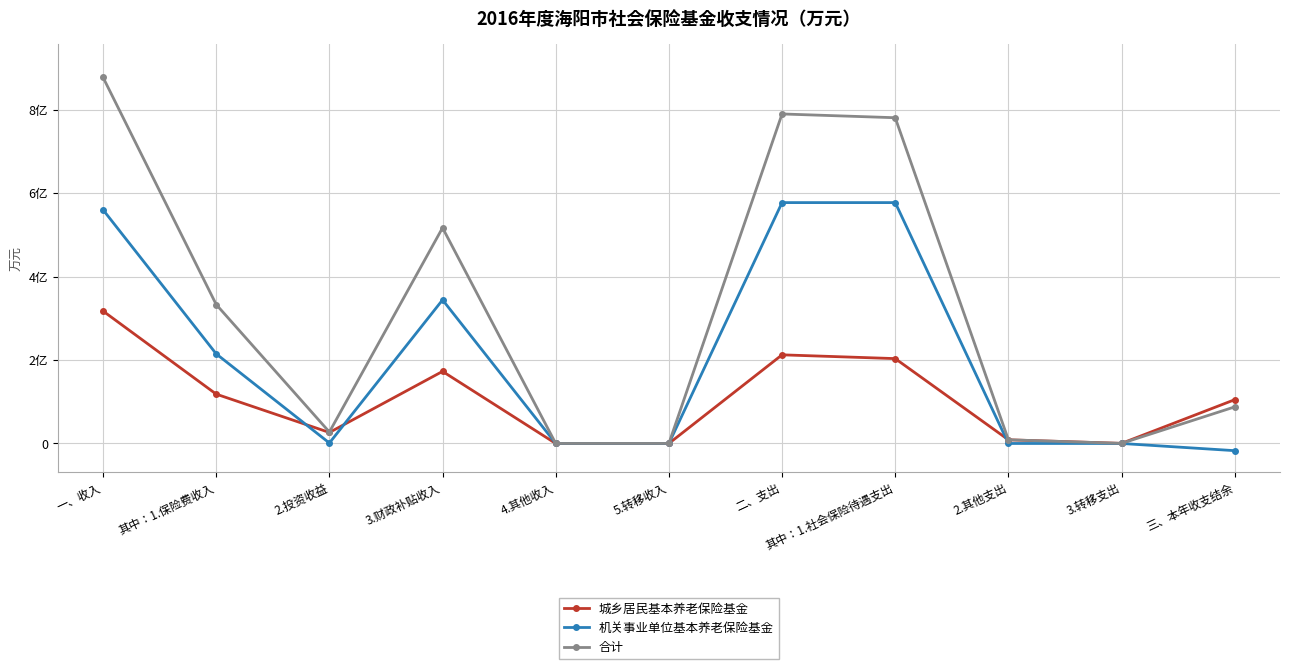

Does the chart have visible grid lines?

Yes